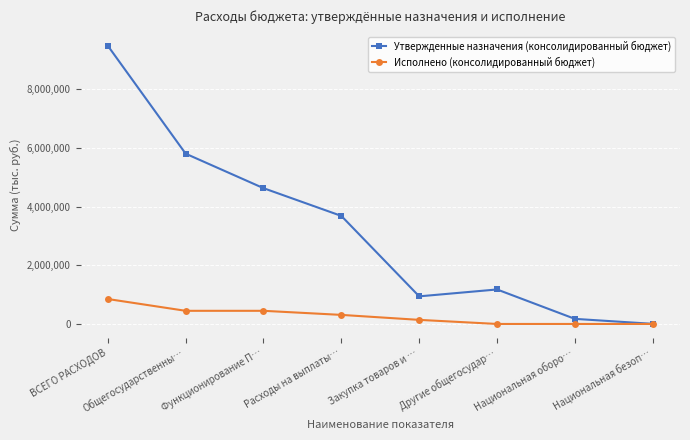

What is the total value across all series at Закупка товаров и …?

1080136.9